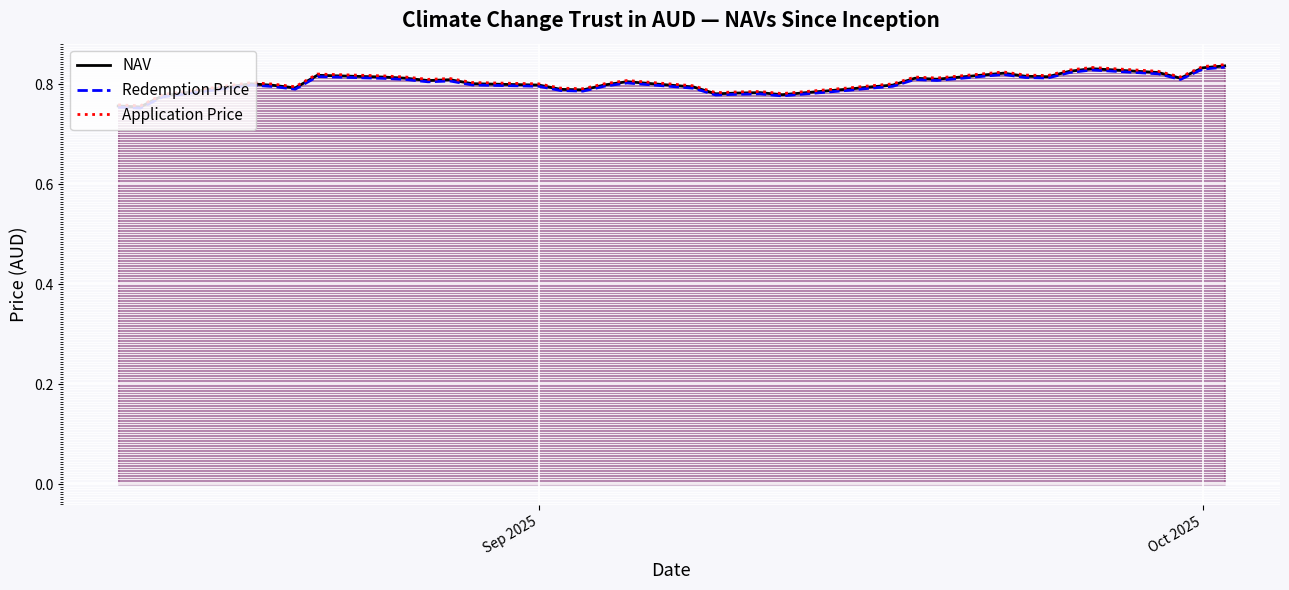

Which series has the largest range (max minus min)?

Application Price